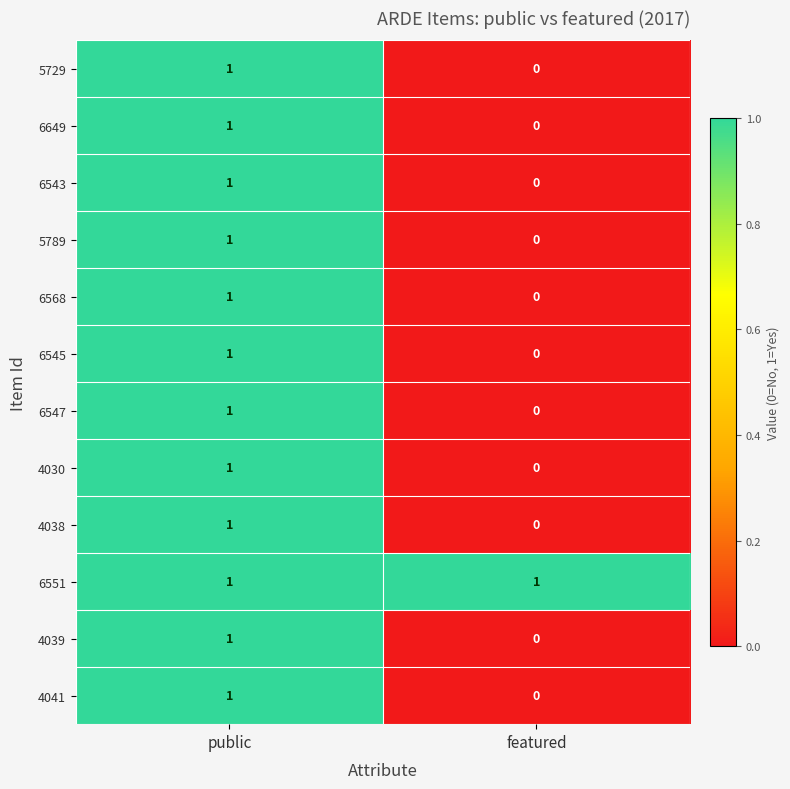

How many series are shown in this chart?

12